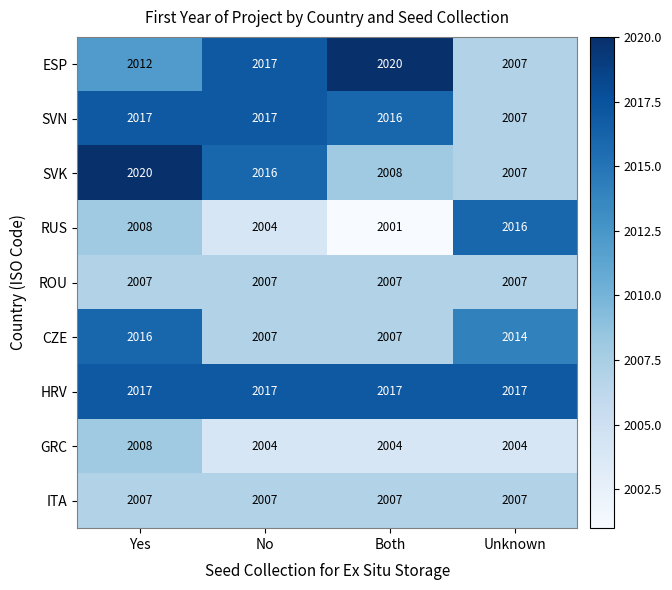

What is the total value across all series at Unknown?

18086